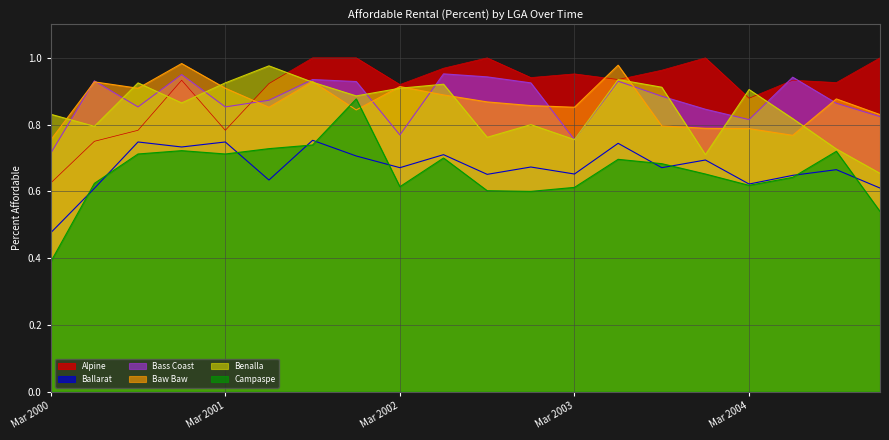

Reading right to left, what are all the values shown in this chart?

Alpine: 1.0	0.9	0.9	0.9	1.0	1.0	0.9	1.0	0.9	1.0	1.0	0.9	1.0	1.0	0.9	0.8	0.9	0.8	0.8	0.6
Ballarat: 0.6	0.7	0.6	0.6	0.7	0.7	0.7	0.7	0.7	0.7	0.7	0.7	0.7	0.8	0.6	0.7	0.7	0.7	0.6	0.5
Bass Coast: 0.8	0.9	0.9	0.8	0.8	0.9	0.9	0.8	0.9	0.9	1.0	0.8	0.9	0.9	0.9	0.9	0.9	0.9	0.9	0.7
Baw Baw: 0.8	0.9	0.8	0.8	0.8	0.8	1.0	0.9	0.9	0.9	0.9	0.9	0.8	0.9	0.9	0.9	1.0	0.9	0.9	0.8
Benalla: 0.7	0.7	0.8	0.9	0.7	0.9	0.9	0.8	0.8	0.8	0.9	0.9	0.9	0.9	1.0	0.9	0.9	0.9	0.8	0.8
Campaspe: 0.5	0.7	0.6	0.6	0.7	0.7	0.7	0.6	0.6	0.6	0.7	0.6	0.9	0.7	0.7	0.7	0.7	0.7	0.6	0.4